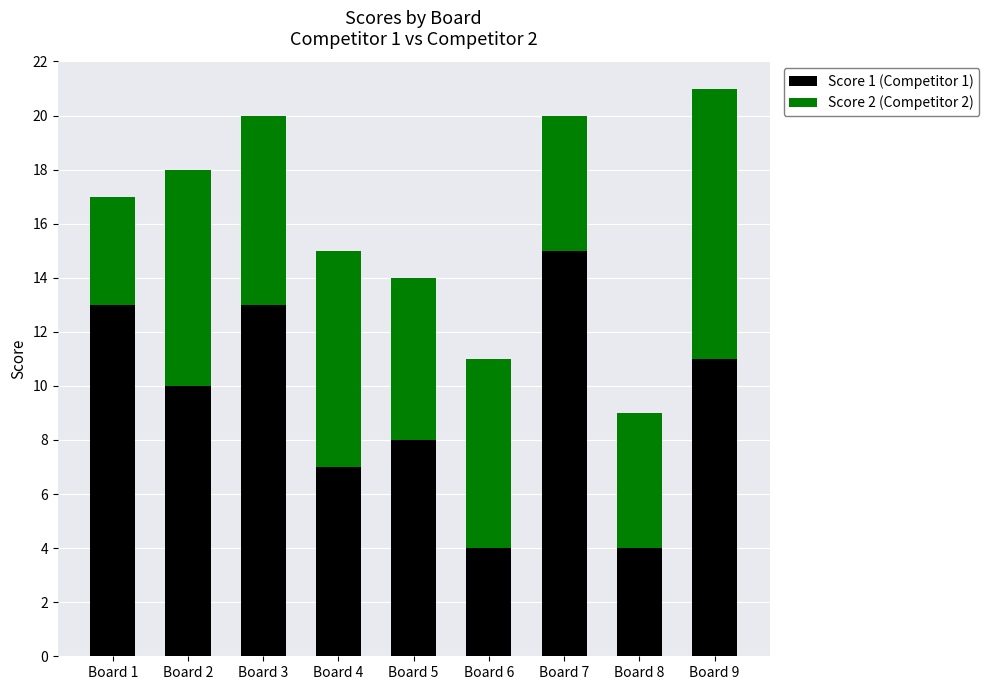

At which category is the sum across all series the highest?

Board 9